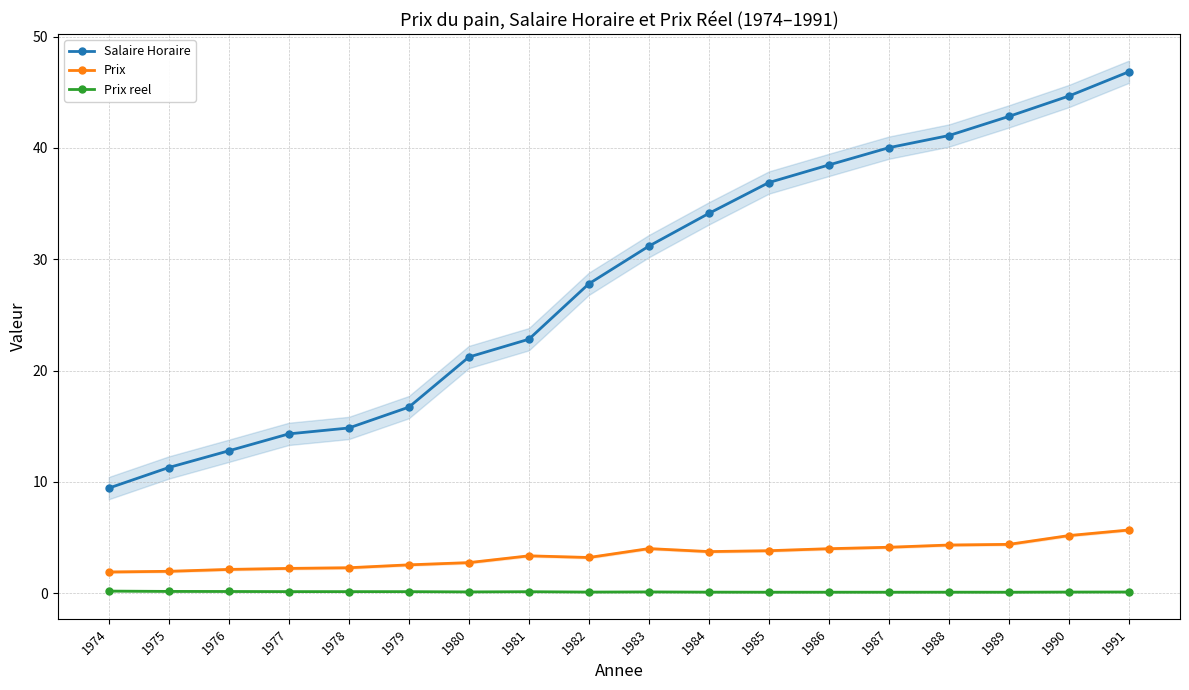

What is the total value across all series at 1990?

50.0